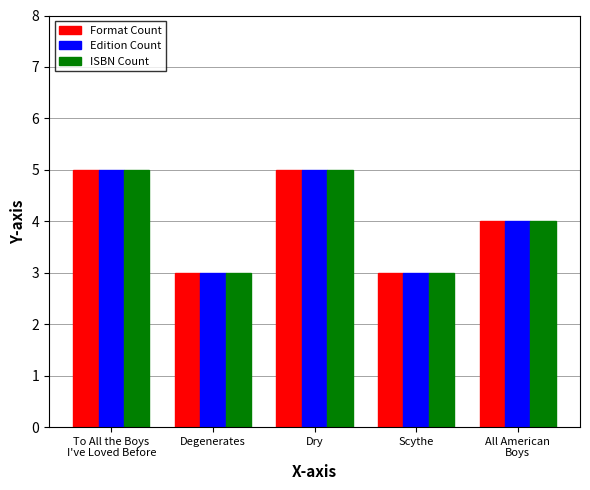

Is the value of Edition Count at Dry greater than the value of Format Count at Scythe?

Yes